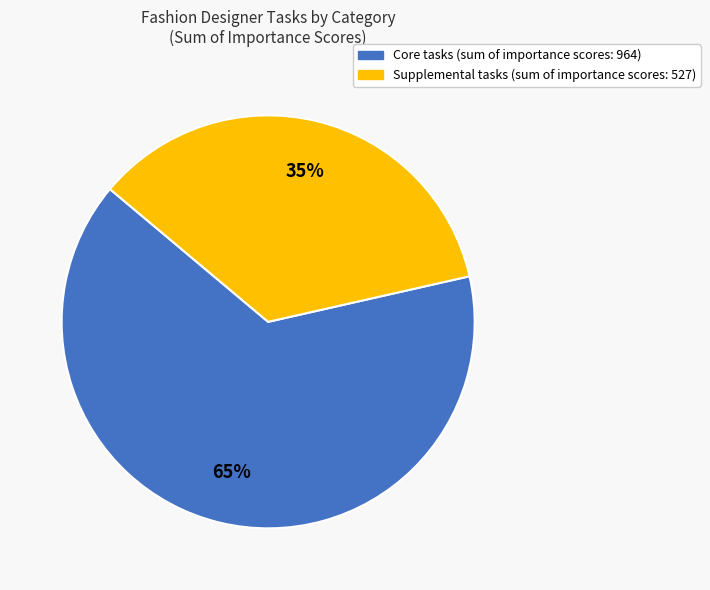

Is there any slice that represents more than half of the pie?

Yes